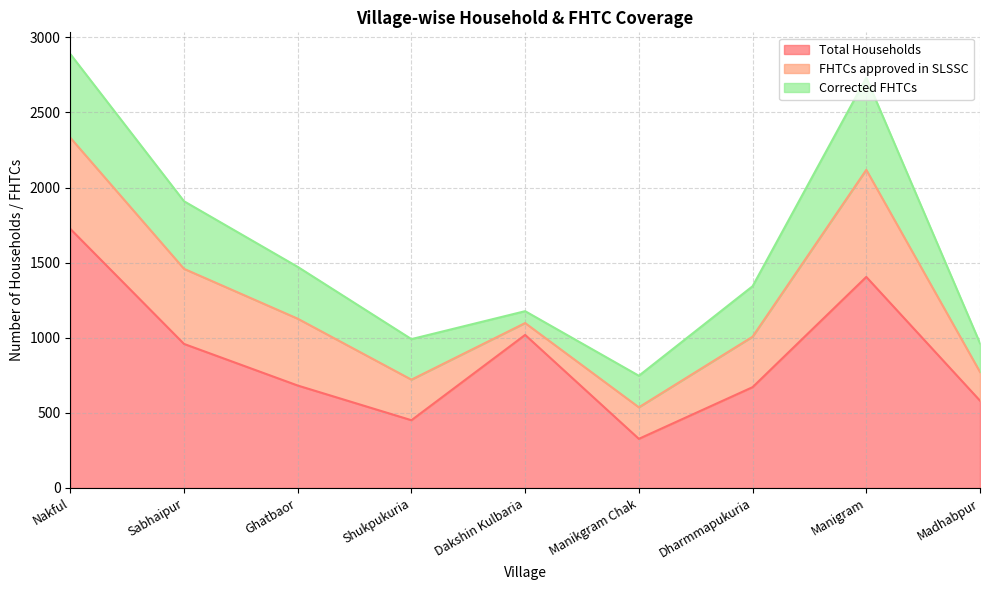

What is the difference between the maximum and minimum values in the FHTCs approved in SLSSC series?

634